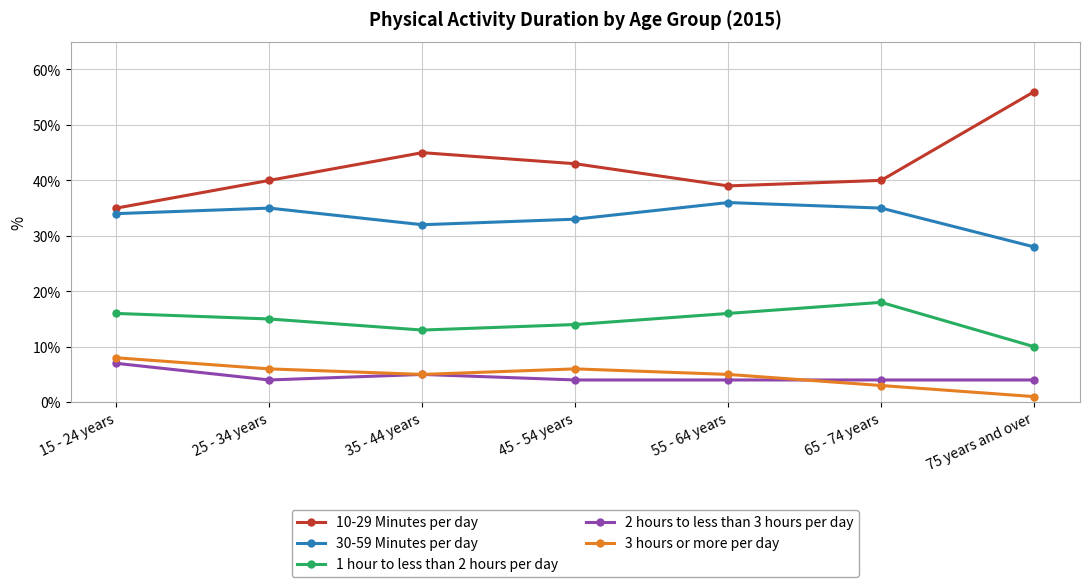

True or false: 10-29 Minutes per day and 2 hours to less than 3 hours per day intersect in this chart.

False